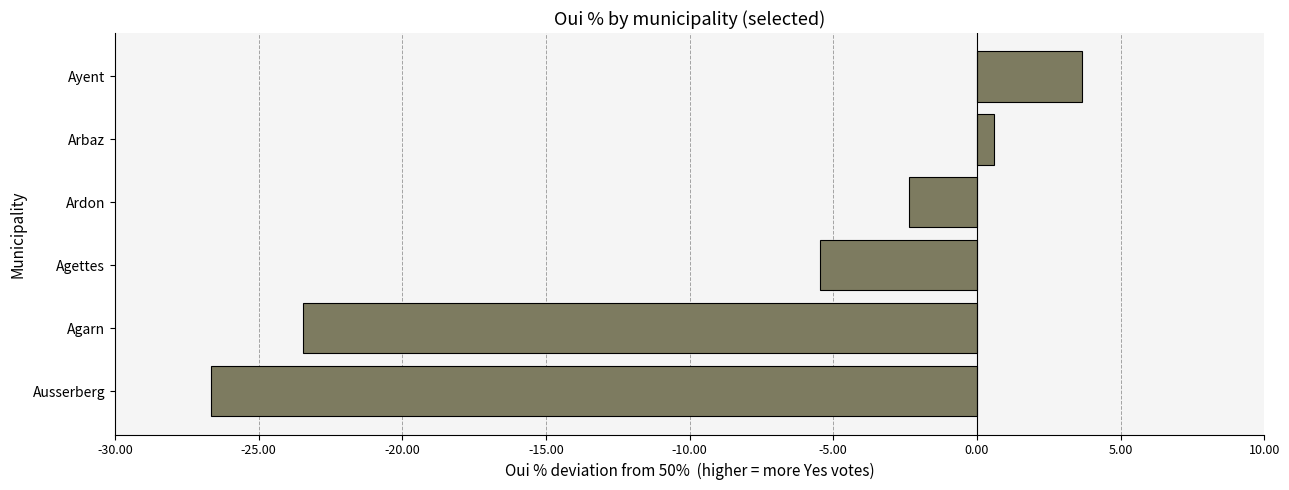

Is it true that the value at Ayent is 3.6?

True